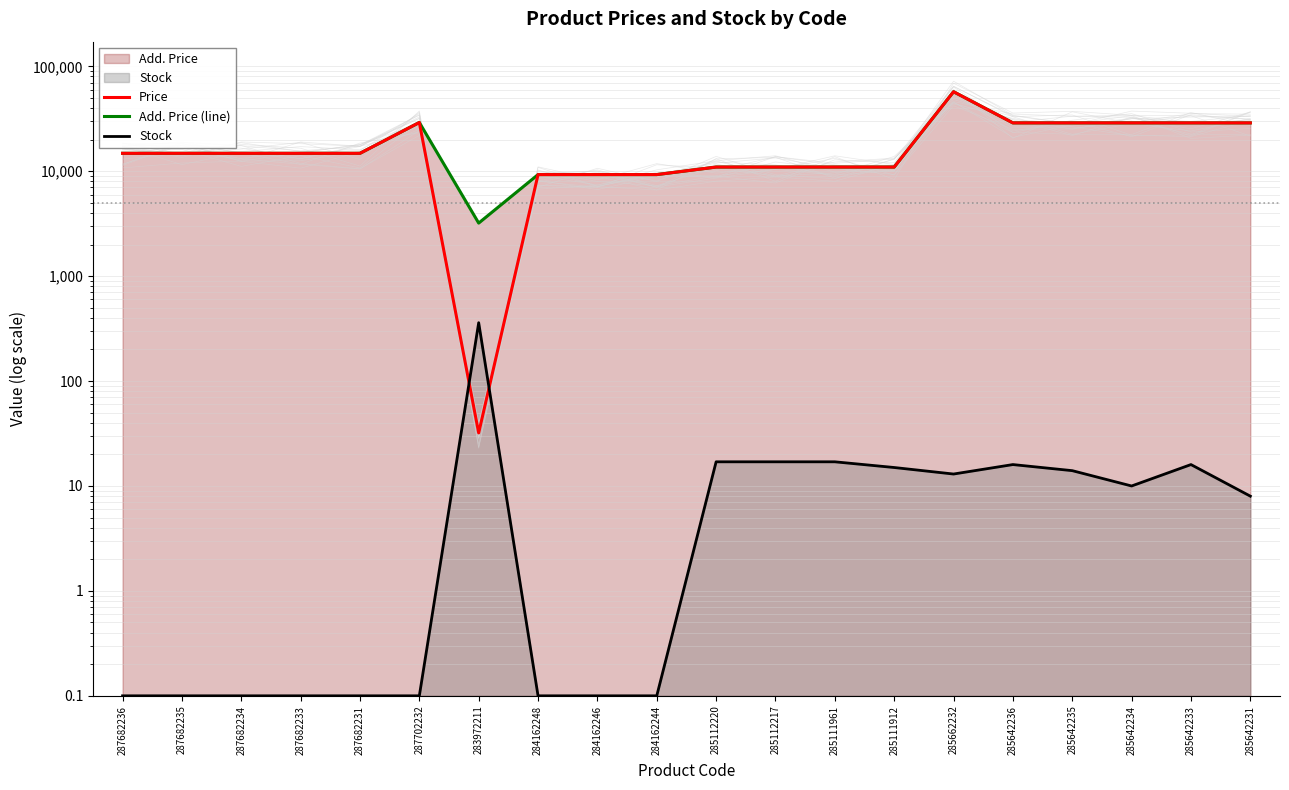

How many lines are shown in the chart?

3